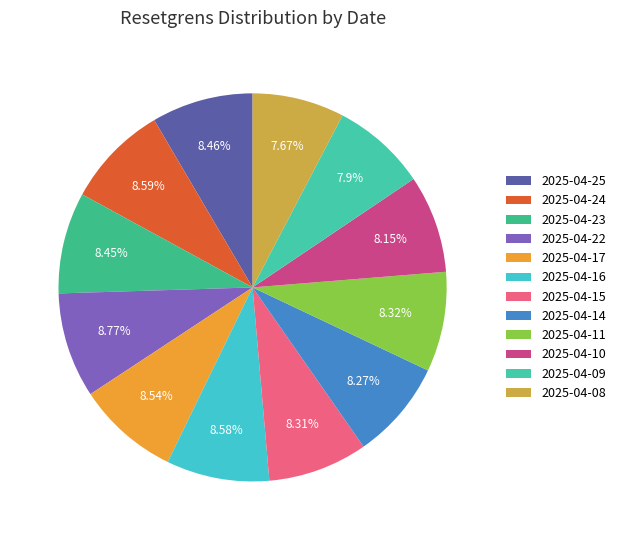

The 2025-04-10 slice represents 1% of the pie. True or false?

False